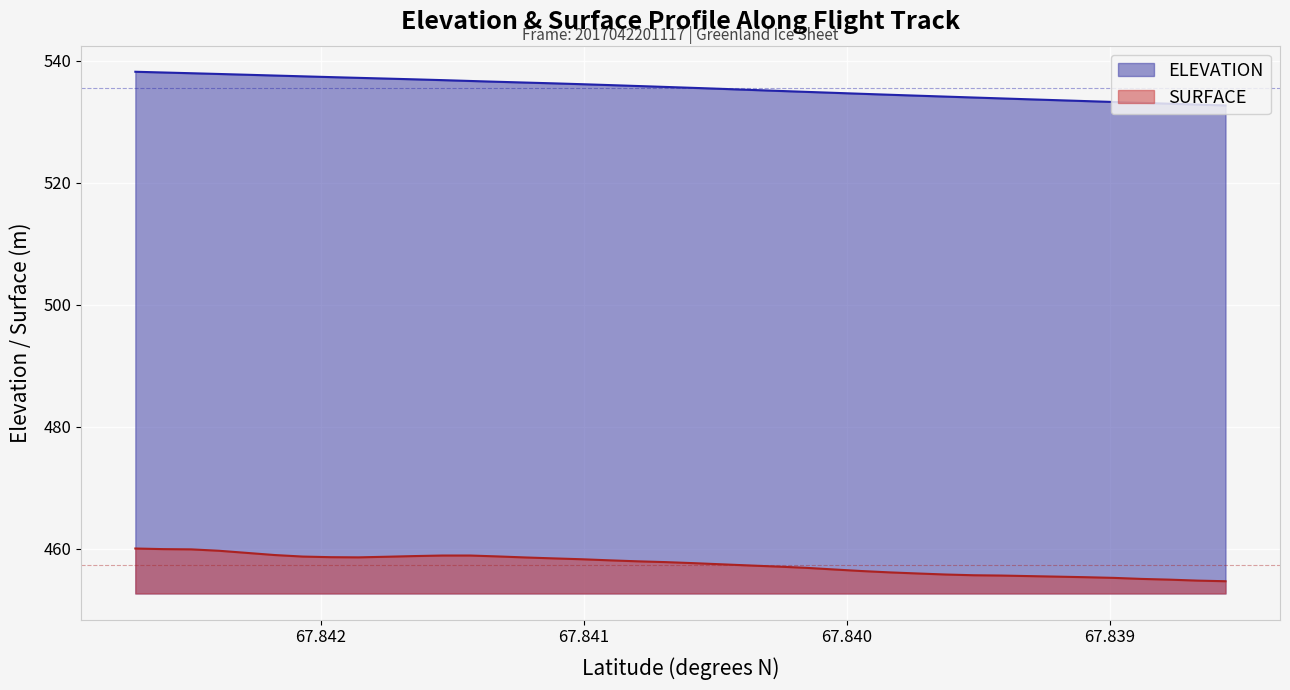

True or false: ELEVATION and SURFACE intersect in this chart.

False